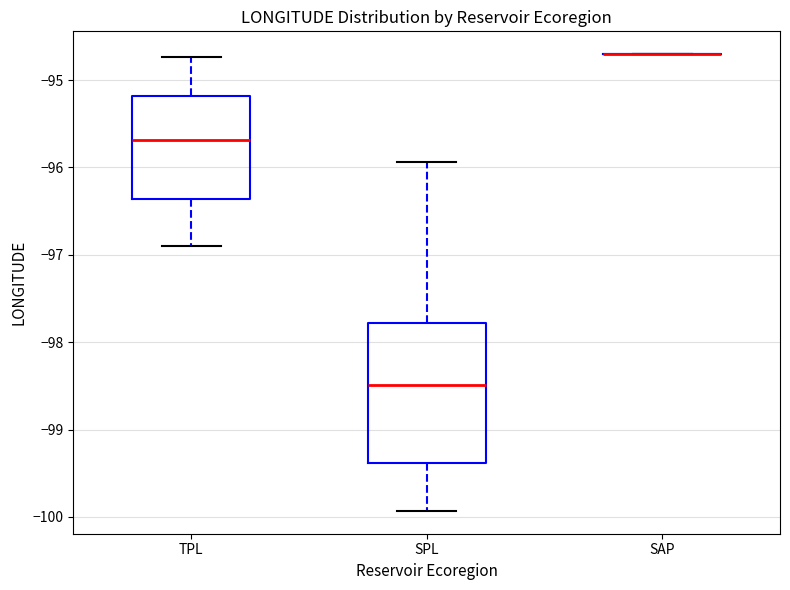

Reading left to right, transcribe this box plot: for each box, give where its median line is, the range the box spans, and where its two whiskers end, as read against the y-axis. The values are not printed on the chart, so give them approximately, as read against the axis.

TPL: median -95.7, box -96.4 to -95.2, whiskers -96.9 to -94.7
SPL: median -98.5, box -99.4 to -97.8, whiskers -99.9 to -95.9
SAP: box collapsed to a line at -94.7, whiskers -94.7 to -94.7